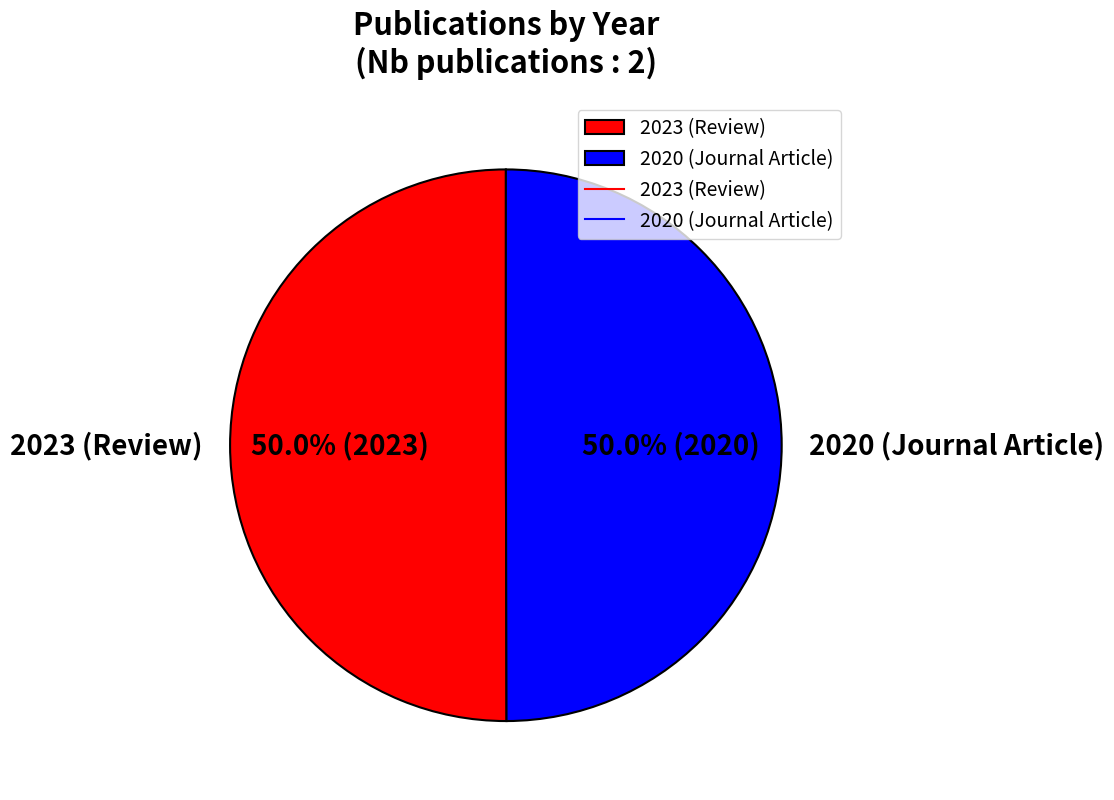

What is the ratio of the value at 2020 (Journal Article) to the value at 2023 (Review)?

1.0